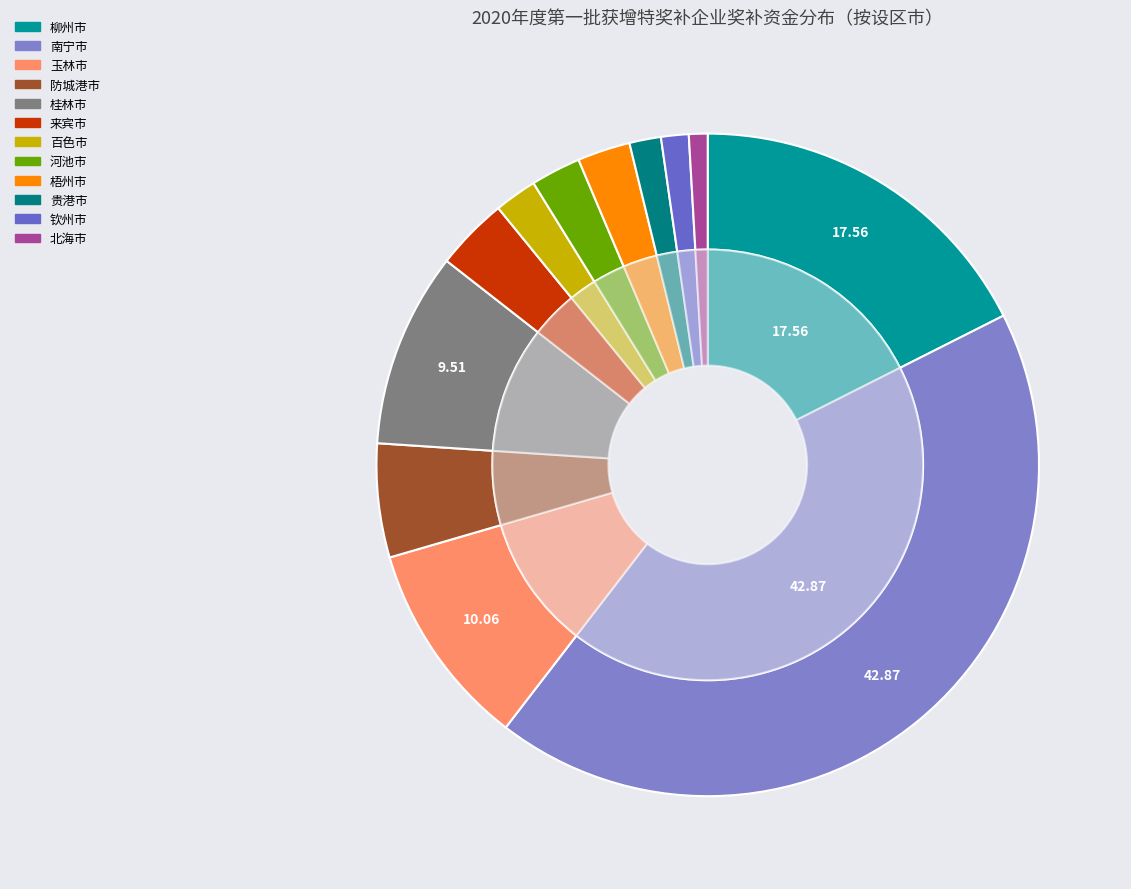

Count the number of slices in the pie.

12